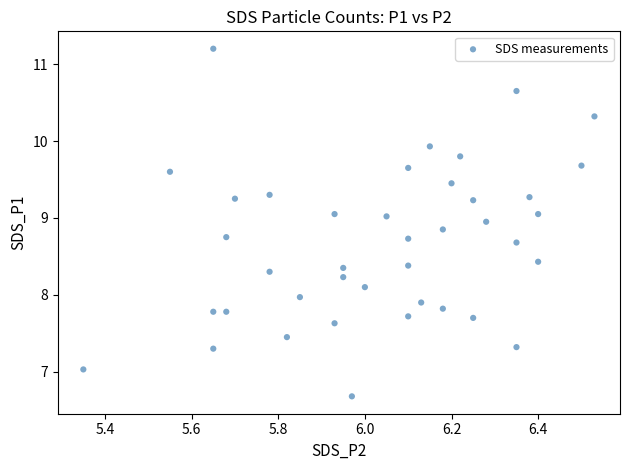

What is the range of Y values (max minus min)?

4.5